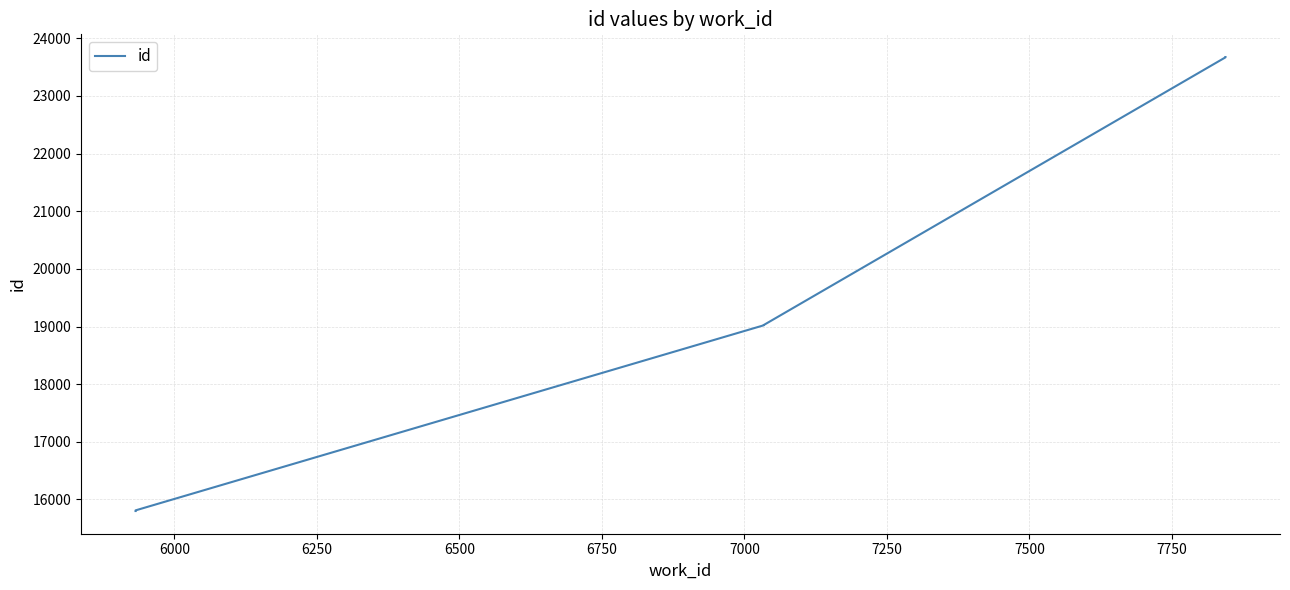

Between 6500 and 7000, which is larger?

7000